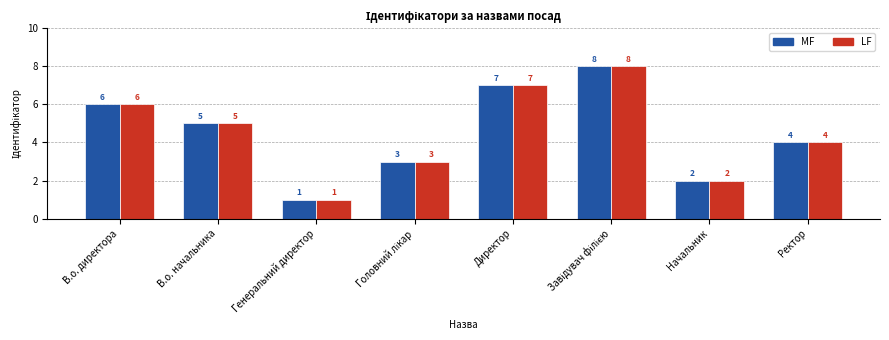

Reading left to right, list all the values displayed in this chart.

MF: 6	5	1	3	7	8	2	4
LF: 6	5	1	3	7	8	2	4